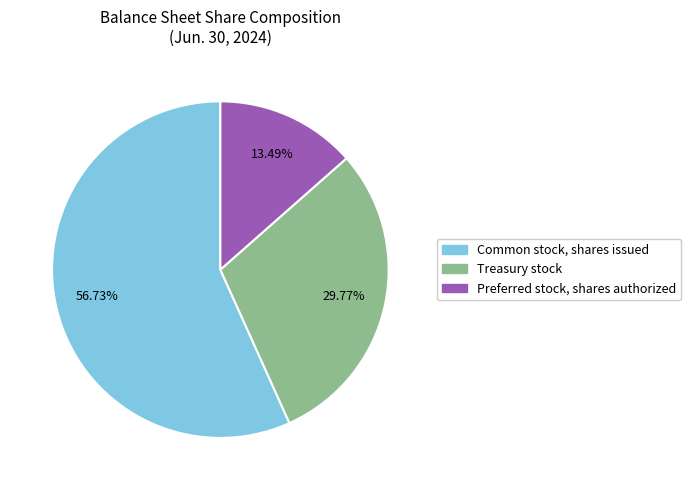

Does any single category account for the majority?

Yes